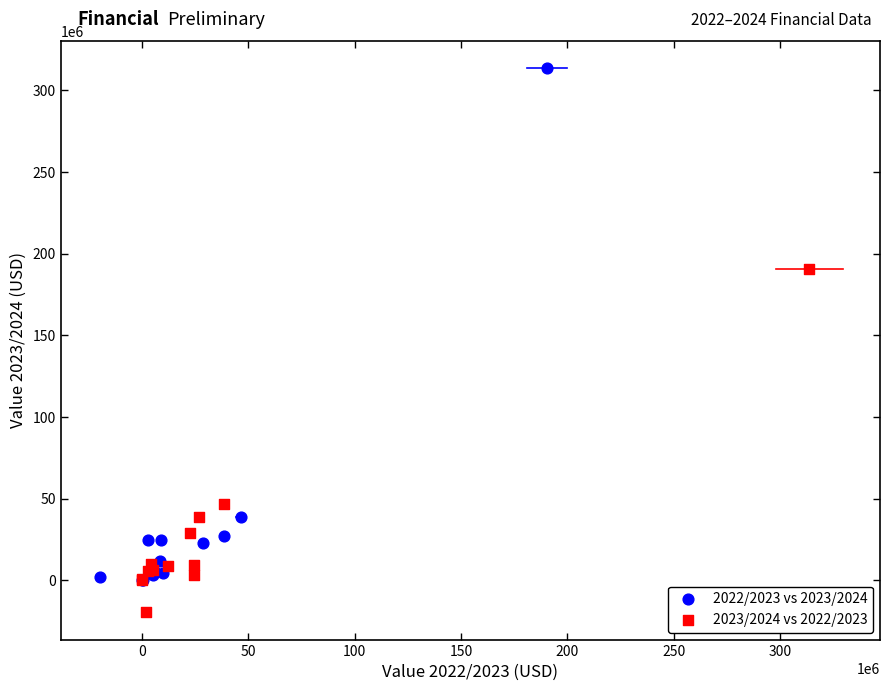

Which series contains the lowest Y value?

2023/2024 vs 2022/2023